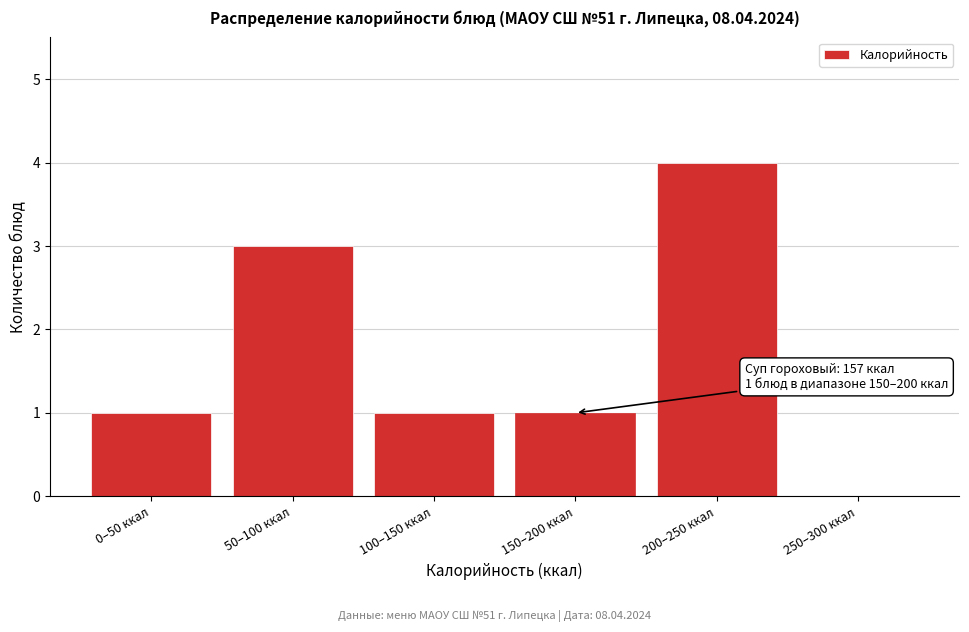

Reading left to right, what are all the values shown in this chart?

0–50 ккал=1	50–100 ккал=3	100–150 ккал=1	150–200 ккал=1	200–250 ккал=4	250–300 ккал=0